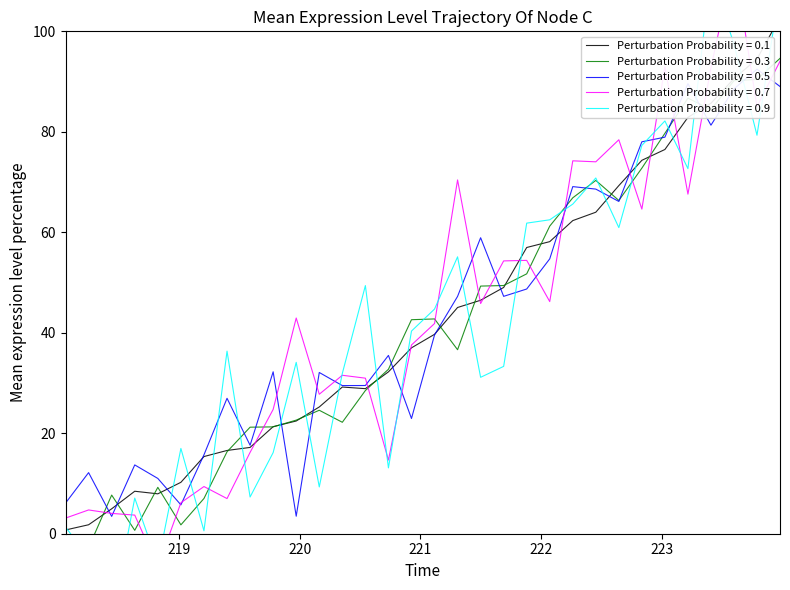

What is the label of the 5th point from the left?

218.8244